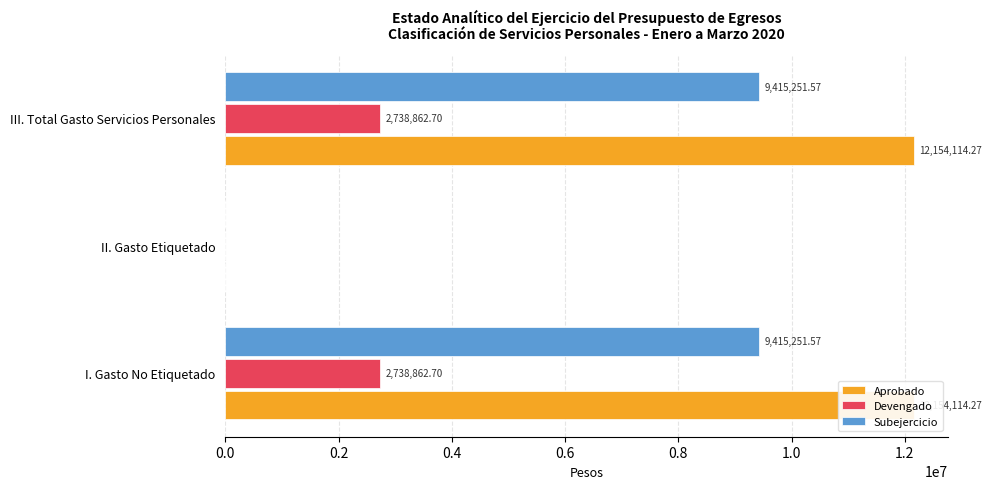

At how many categories does at least one series exceed 10653264?

2